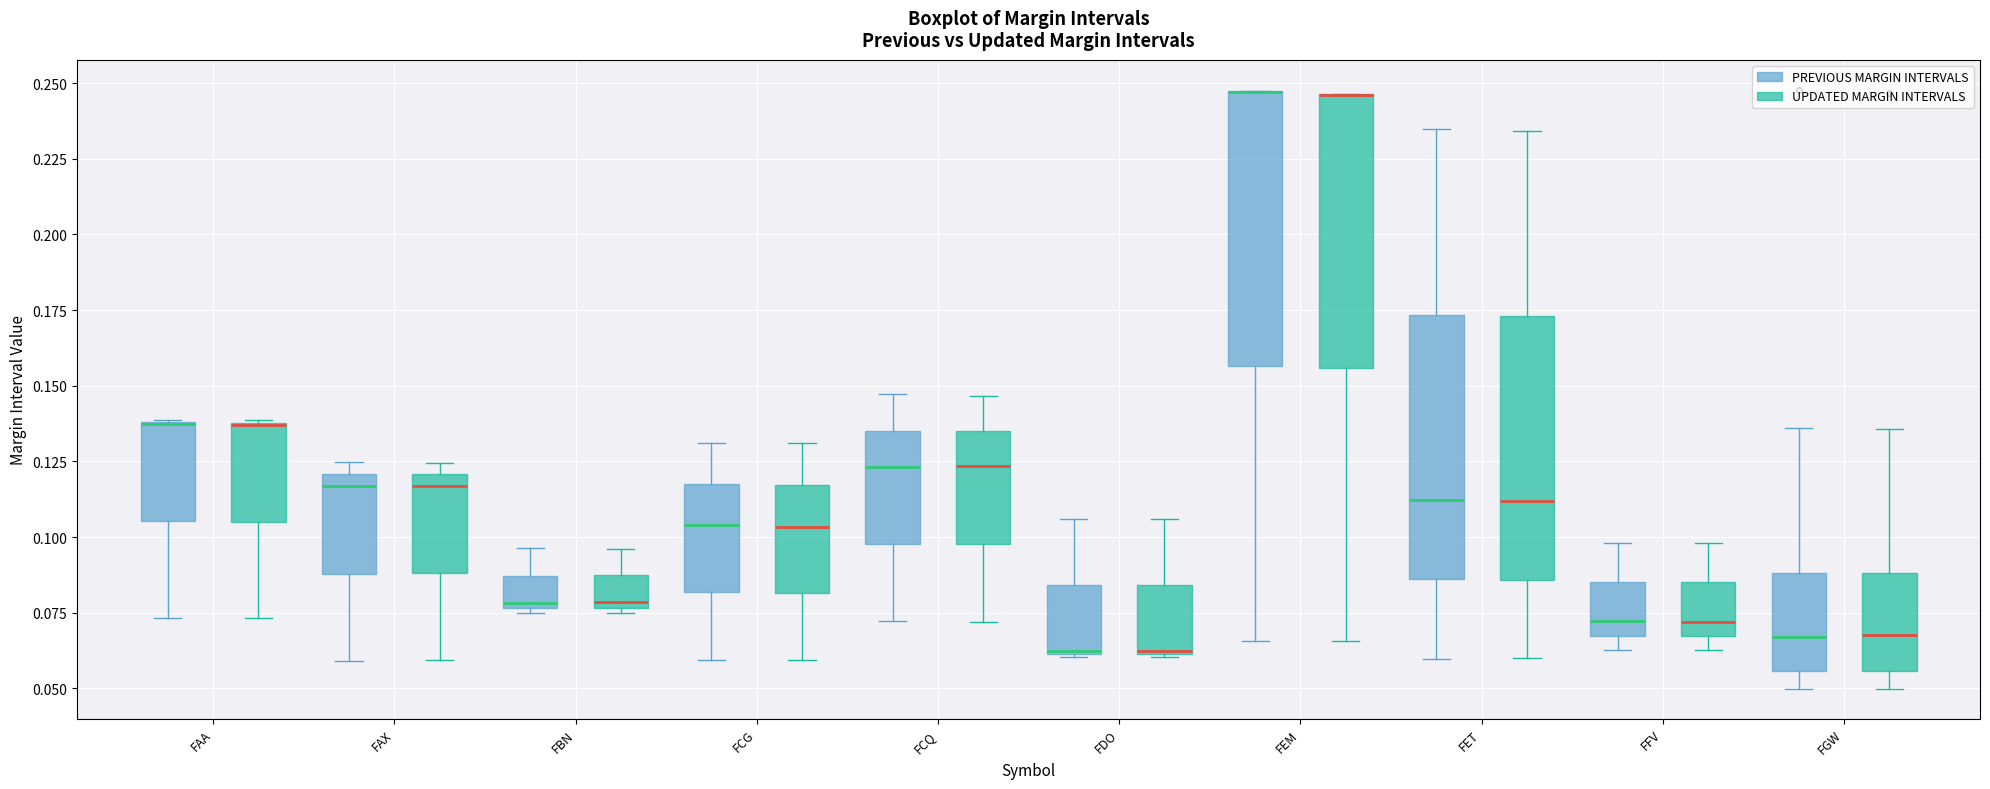

Reading left to right, read every box against the y-axis: the position of its median line, the range the box covers, and the ends of its whiskers. The values are not printed on the chart, so give them approximately, as read against the axis.

FAA (PREVIOUS MARGIN INTERVALS): median 0.135 (drawn on the box's upper edge), box 0.105 to 0.140, whiskers 0.075 to 0.140
FAA (UPDATED MARGIN INTERVALS): median 0.135 (drawn on the box's upper edge), box 0.105 to 0.140, whiskers 0.075 to 0.140
FAX (PREVIOUS MARGIN INTERVALS): median 0.115, box 0.090 to 0.120, whiskers 0.060 to 0.125
FAX (UPDATED MARGIN INTERVALS): median 0.115, box 0.090 to 0.120, whiskers 0.060 to 0.125
FBN (PREVIOUS MARGIN INTERVALS): median 0.080, box 0.075 to 0.085, whiskers 0.075 (just below the box's lower edge) to 0.095
FBN (UPDATED MARGIN INTERVALS): median 0.080, box 0.075 to 0.085, whiskers 0.075 (just below the box's lower edge) to 0.095
FCG (PREVIOUS MARGIN INTERVALS): median 0.105, box 0.080 to 0.120, whiskers 0.060 to 0.130
FCG (UPDATED MARGIN INTERVALS): median 0.105, box 0.080 to 0.115, whiskers 0.060 to 0.130
FCQ (PREVIOUS MARGIN INTERVALS): median 0.125, box 0.100 to 0.135, whiskers 0.070 to 0.145
FCQ (UPDATED MARGIN INTERVALS): median 0.125, box 0.100 to 0.135, whiskers 0.070 to 0.145
FDO (PREVIOUS MARGIN INTERVALS): median 0.060, box 0.060 to 0.085, whiskers 0.060 to 0.105
FDO (UPDATED MARGIN INTERVALS): median 0.060, box 0.060 to 0.085, whiskers 0.060 to 0.105
FEM (PREVIOUS MARGIN INTERVALS): median 0.245 (drawn on the box's upper edge), box 0.155 to 0.245, whiskers 0.065 to 0.245
FEM (UPDATED MARGIN INTERVALS): median 0.245 (drawn on the box's upper edge), box 0.155 to 0.245, whiskers 0.065 to 0.245
FET (PREVIOUS MARGIN INTERVALS): median 0.110, box 0.085 to 0.175, whiskers 0.060 to 0.235
FET (UPDATED MARGIN INTERVALS): median 0.110, box 0.085 to 0.175, whiskers 0.060 to 0.235
FFV (PREVIOUS MARGIN INTERVALS): median 0.070, box 0.065 to 0.085, whiskers 0.065 (just below the box's lower edge) to 0.100
FFV (UPDATED MARGIN INTERVALS): median 0.070, box 0.065 to 0.085, whiskers 0.065 (just below the box's lower edge) to 0.100
FGW (PREVIOUS MARGIN INTERVALS): median 0.065, box 0.055 to 0.090, whiskers 0.050 to 0.135
FGW (UPDATED MARGIN INTERVALS): median 0.070, box 0.055 to 0.090, whiskers 0.050 to 0.135